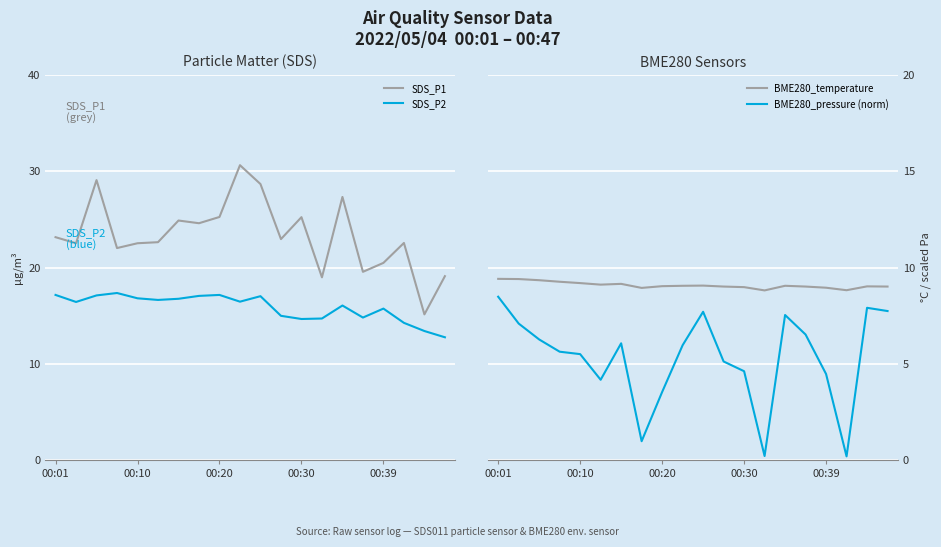

True or false: SDS_P2 has a value of 5.8 at 00:39.

False